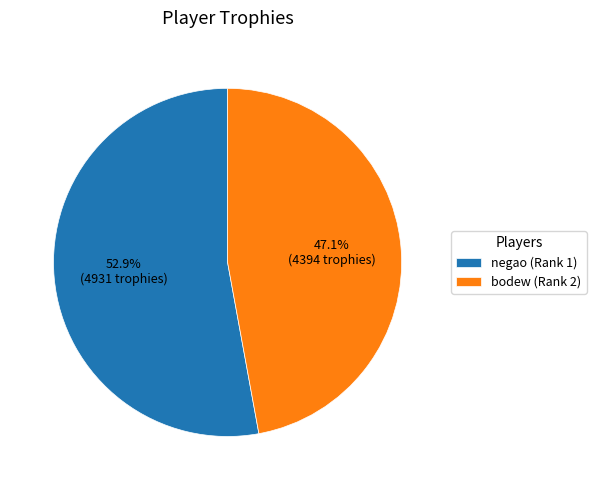

What percentage is the bodew (Rank 2) slice, to the nearest percent?

47%